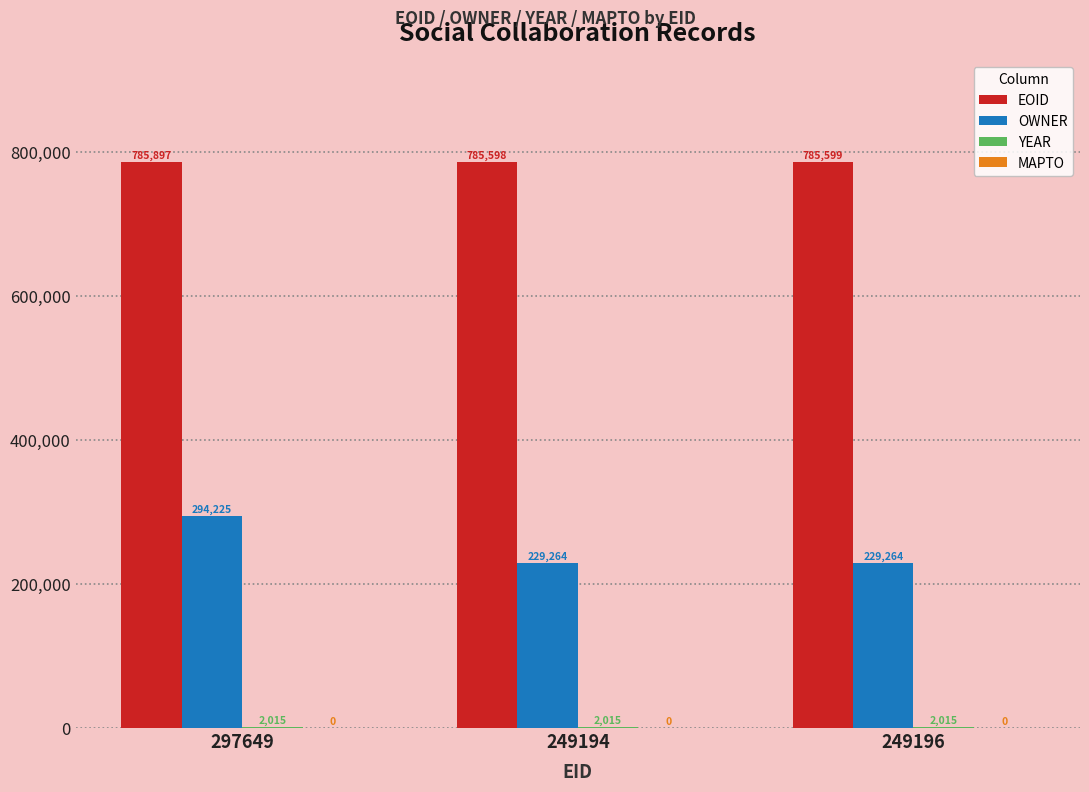

Between 297649 and 249194, which series saw the biggest shift?

OWNER